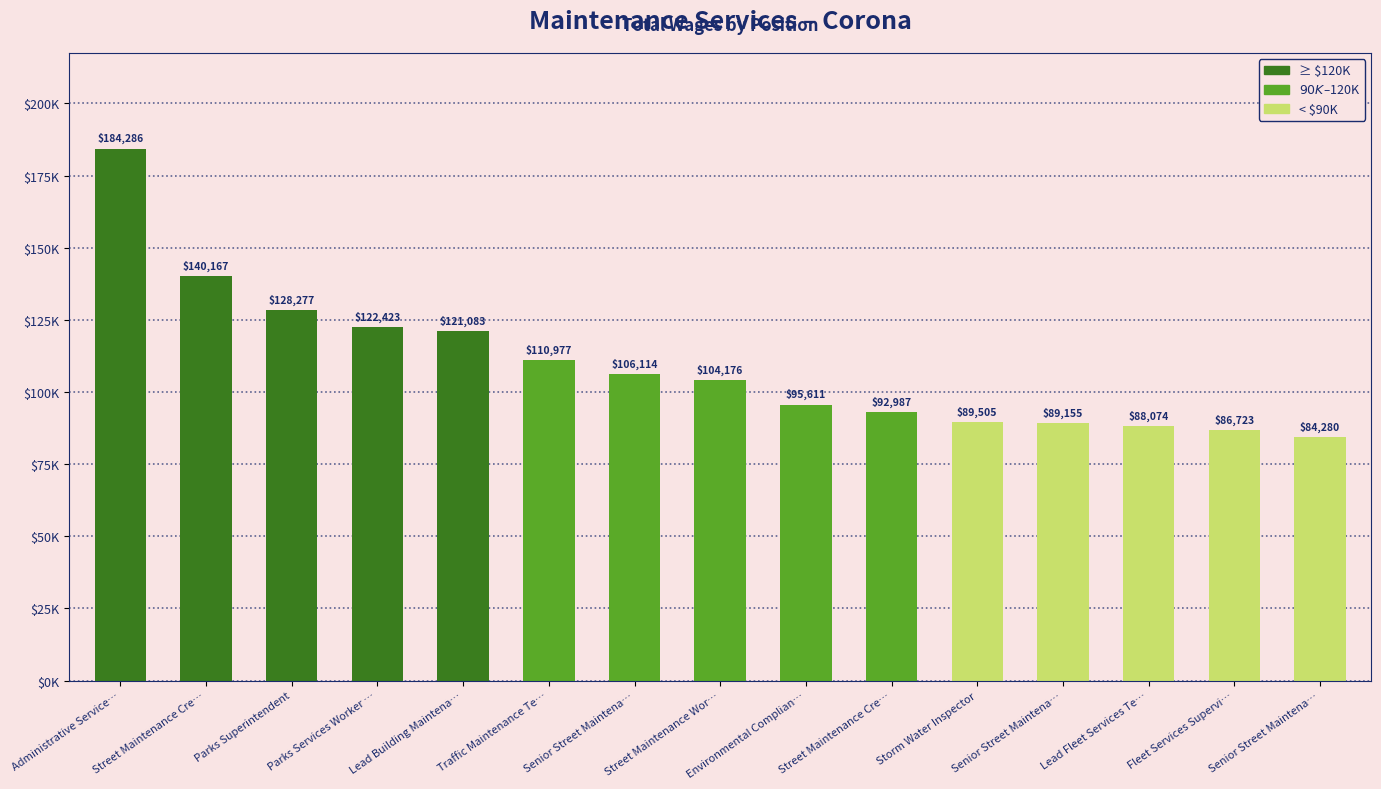

Between Parks Superintendent and Parks Services Worker …, which is larger?

Parks Superintendent